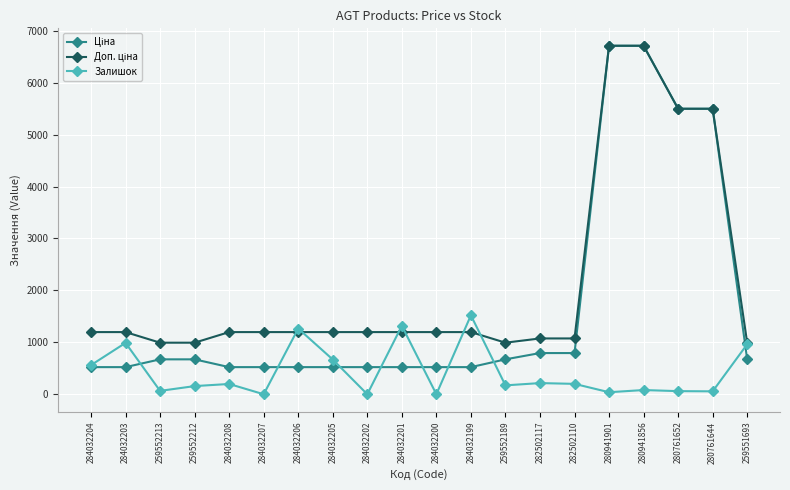

What is the difference between the highest and lowest values at 284032207?

1197.0